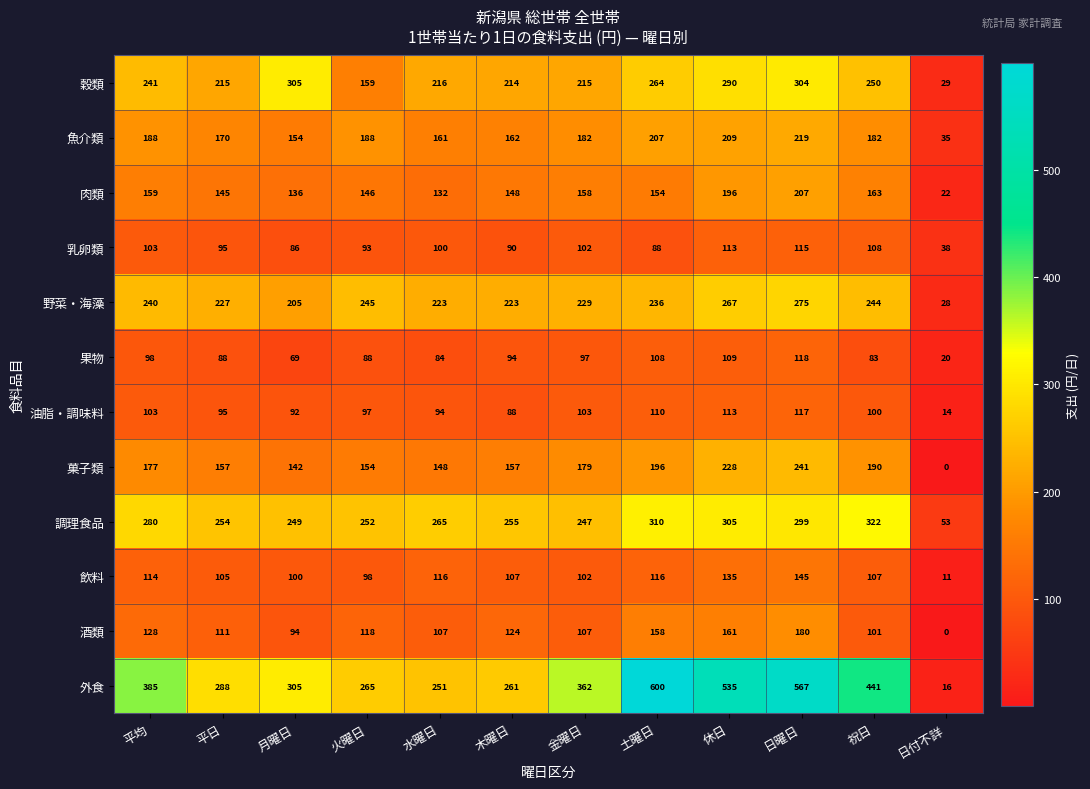

The value of 野菜・海藻 at 金曜日 is 229. True or false?

True